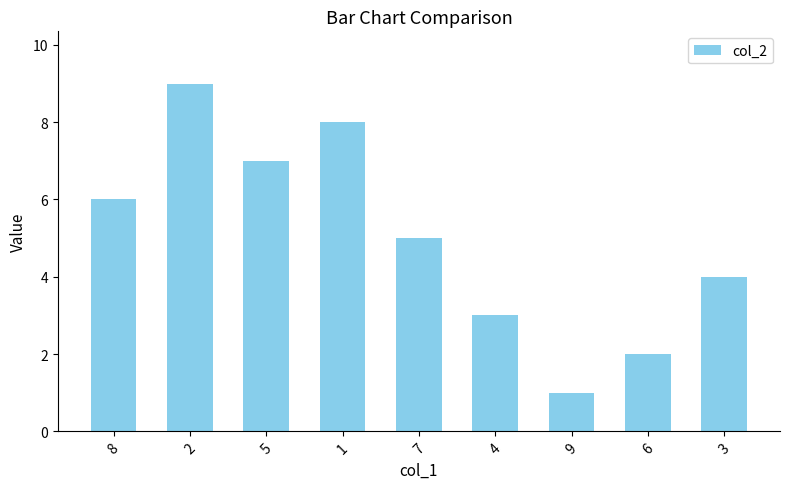

What is the change in value from 9 to 3?

+3